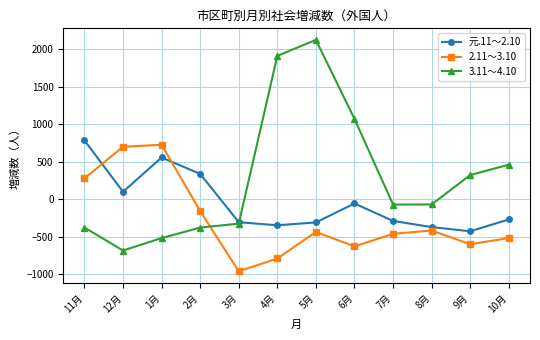

True or false: 元.11～2.10 has more than 1 interior local peaks.

True